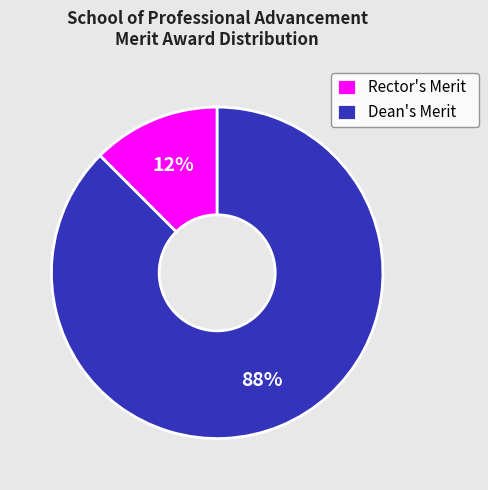

Between Dean's Merit and Rector's Merit, which is larger?

Dean's Merit